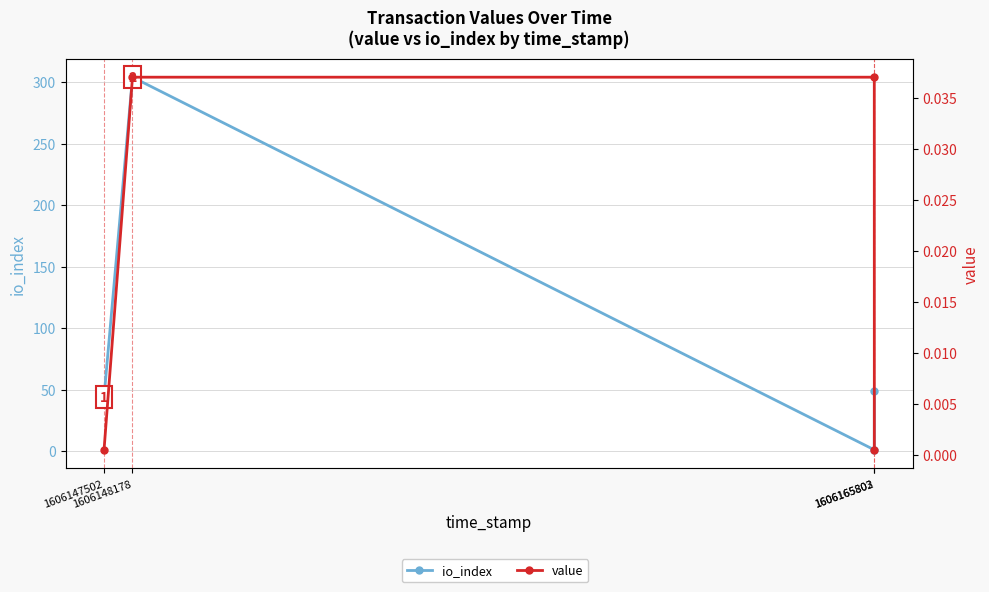

True or false: value has more than 0 interior local peaks.

False